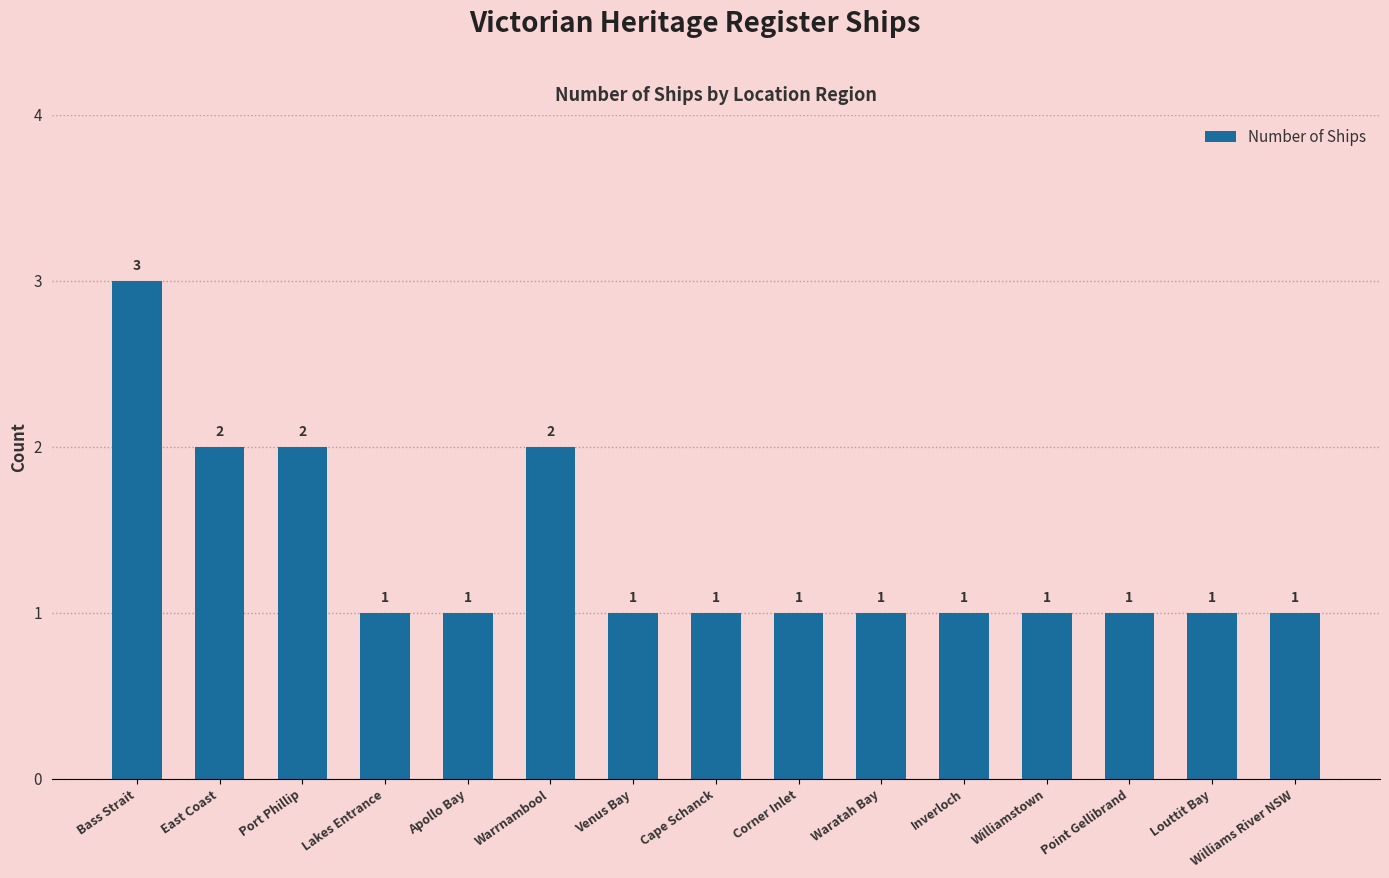

What is the greatest value displayed?

3